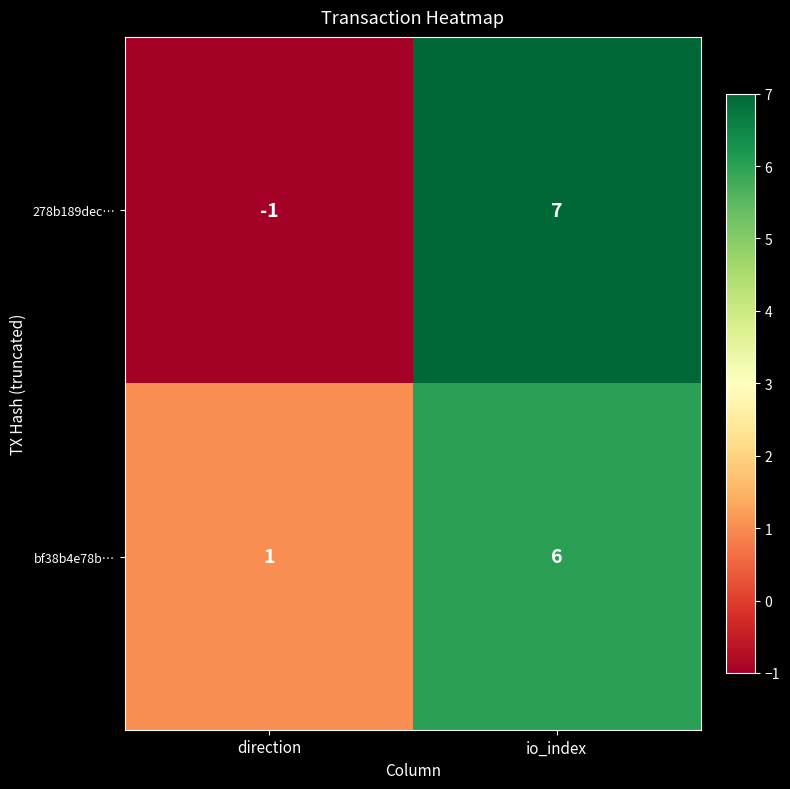

Reading right to left, list all the values displayed in this chart.

278b189dec…: io_index=7	direction=-1
bf38b4e78b…: io_index=6	direction=1